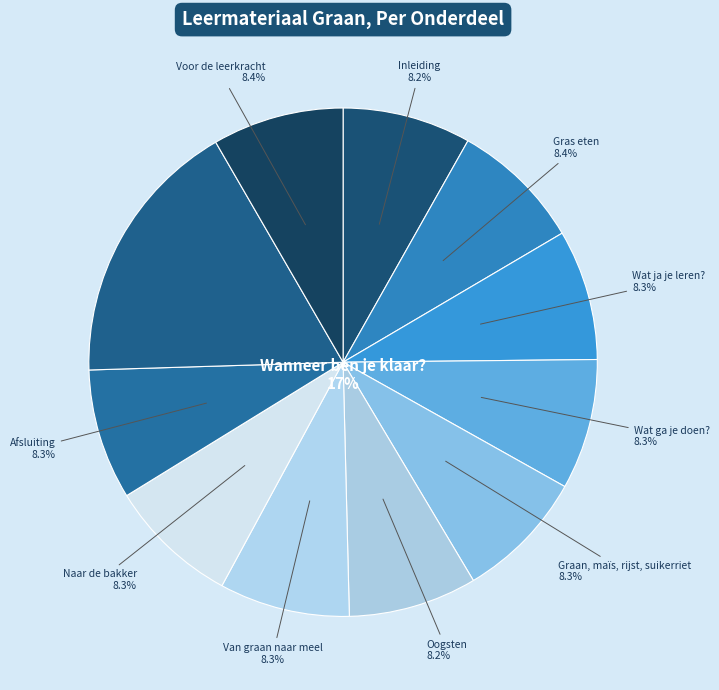

To the nearest percent, what is the average slice percentage?

9%